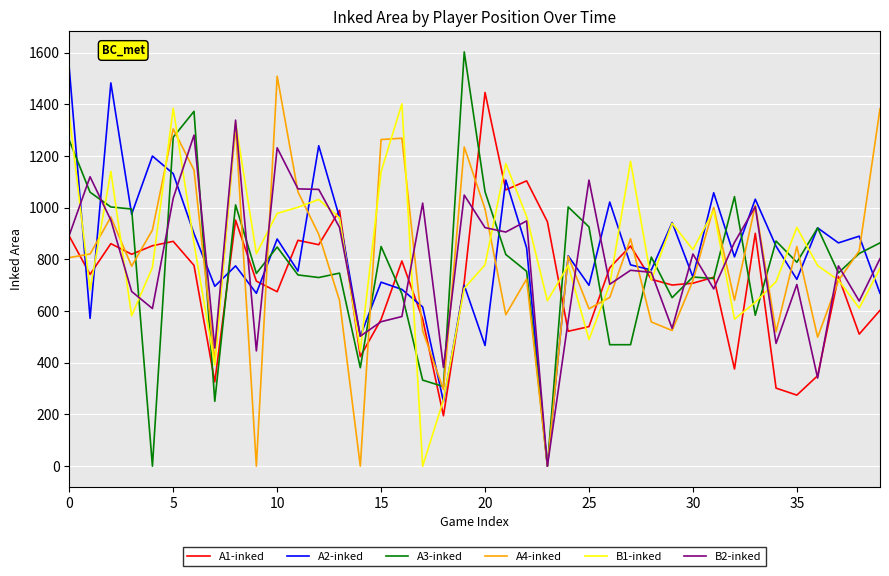

What is the sum of all B2-inked values?

31508